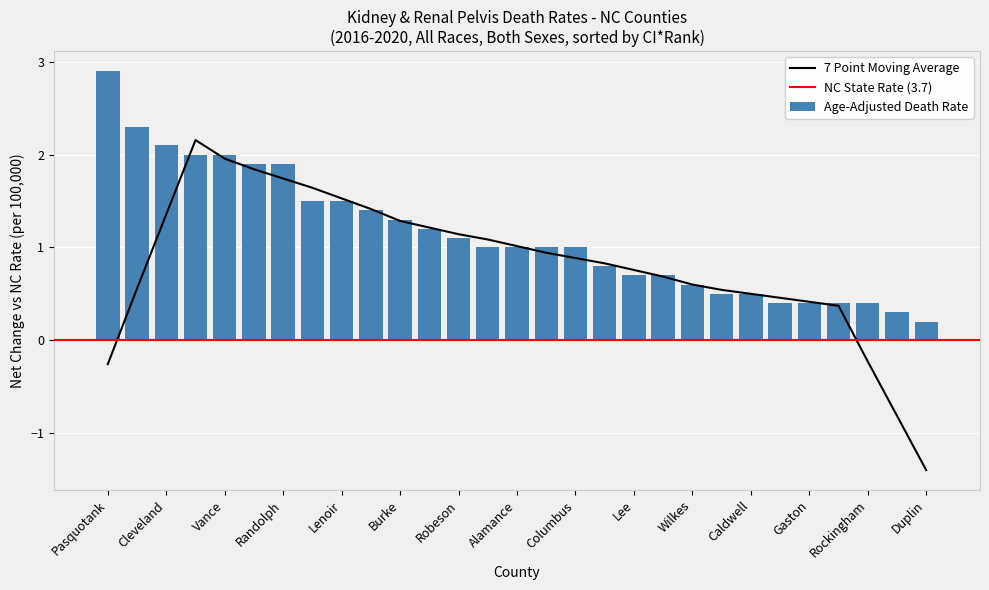

Read the value at Granville.

0.7